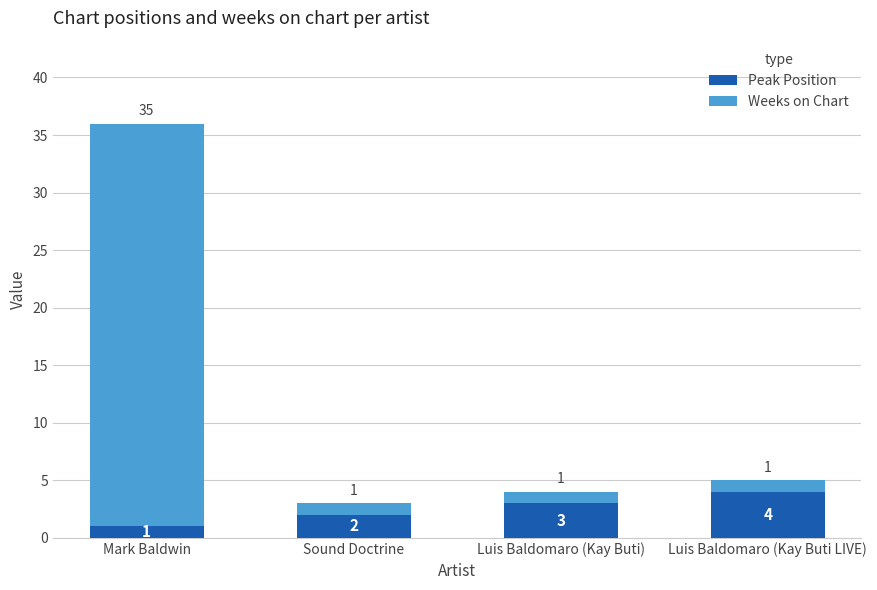

Are the bars horizontal?

No